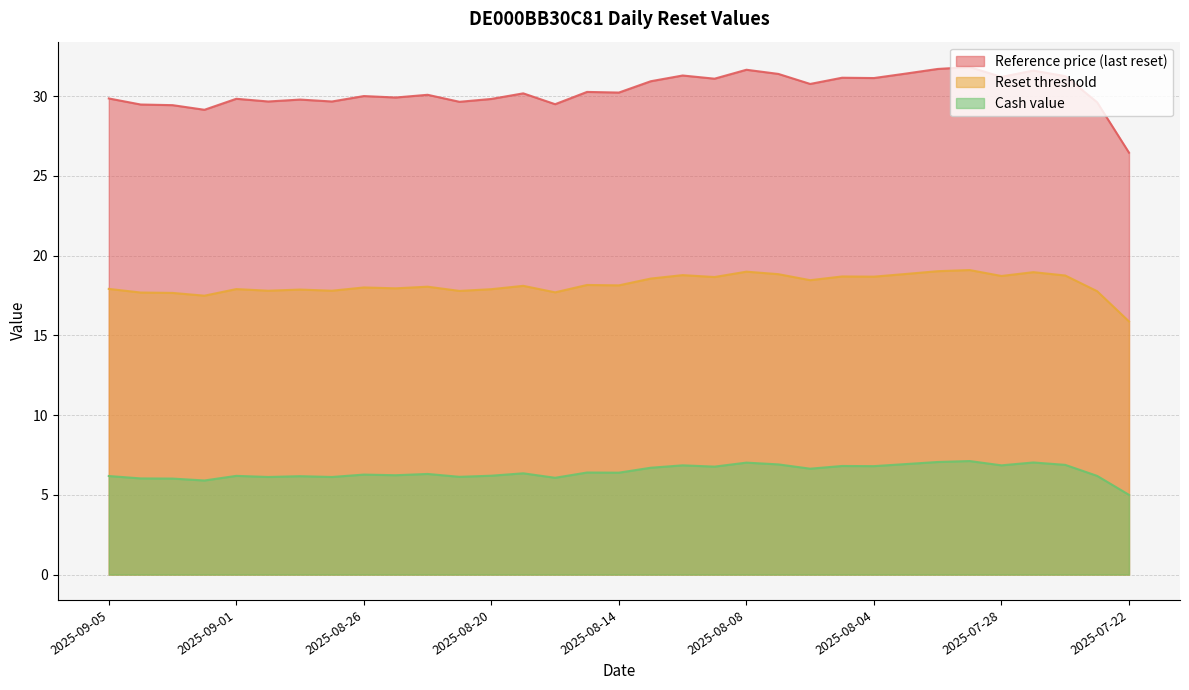

In Cash value, how many points are higher than both neighbors (excluding endpoints)?

11